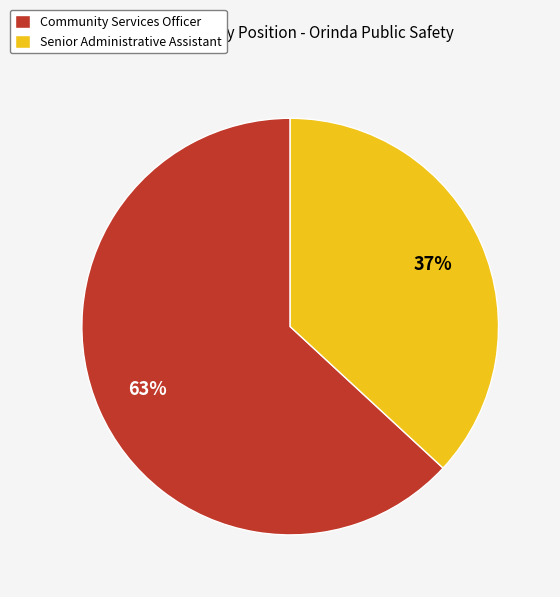

Which category has the biggest portion of the pie?

Community Services Officer